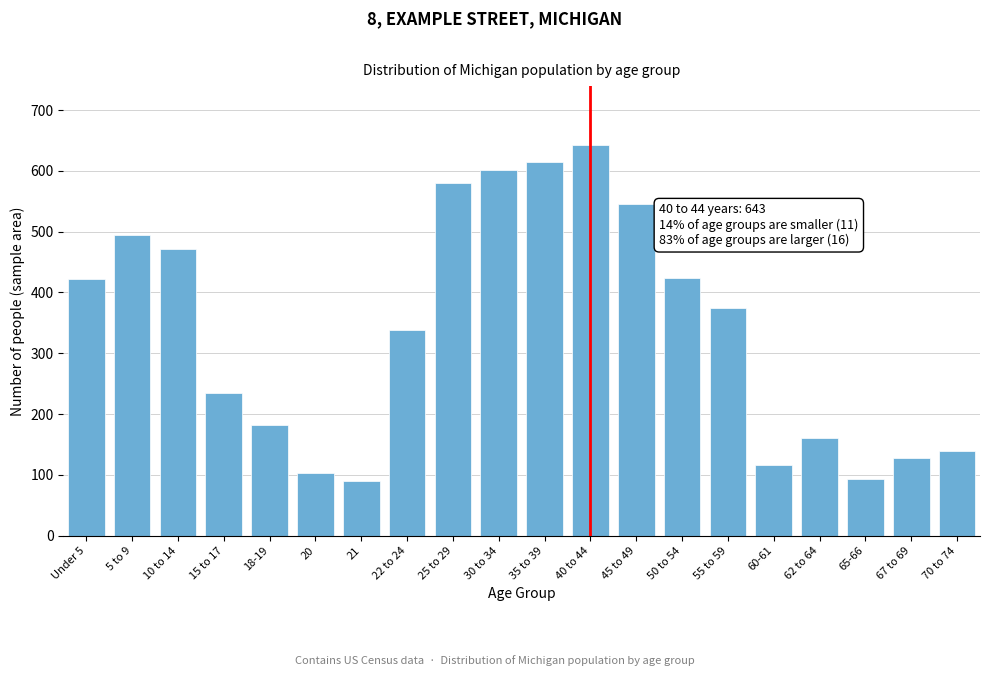

What is the maximum value shown in the chart?

643